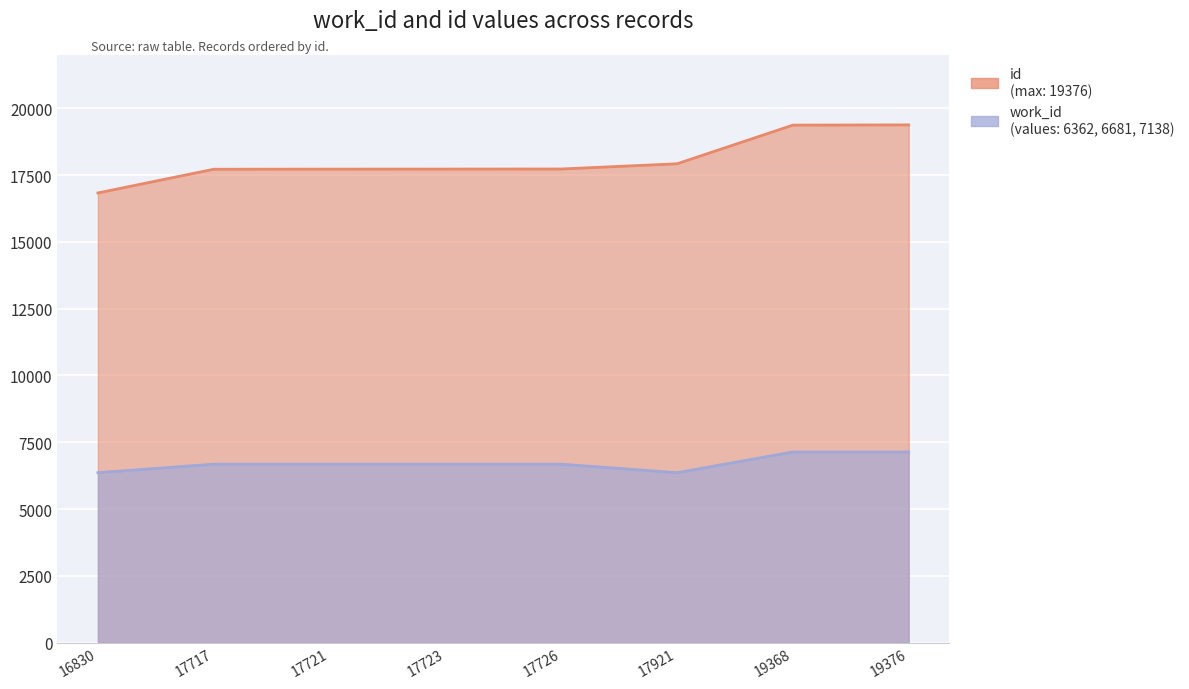

Rank the series by their maximum value, from highest to lowest.

id, work_id